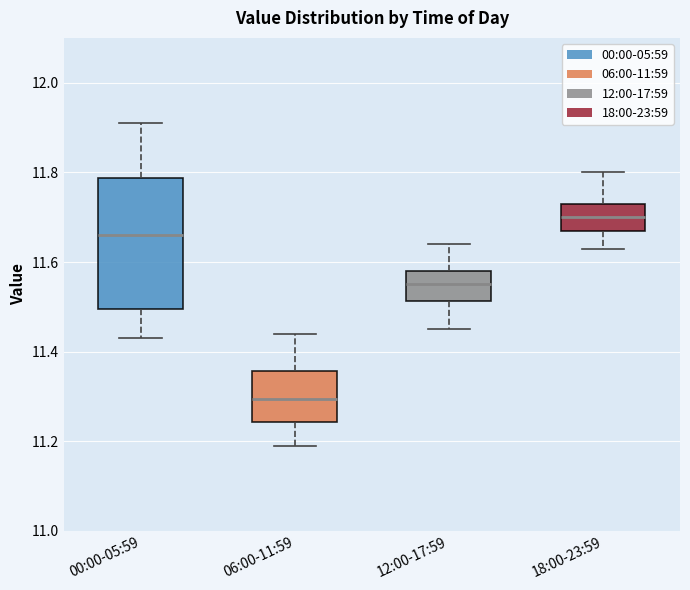

Reading left to right, read every box against the y-axis: the position of its median line, the range the box covers, and the ends of its whiskers. The values are not printed on the chart, so give them approximately, as read against the axis.

00:00-05:59: median 11.66, box 11.50 to 11.78, whiskers 11.44 to 11.92
06:00-11:59: median 11.30, box 11.24 to 11.36, whiskers 11.20 to 11.44
12:00-17:59: median 11.56, box 11.52 to 11.58, whiskers 11.46 to 11.64
18:00-23:59: median 11.70, box 11.68 to 11.74, whiskers 11.64 to 11.80